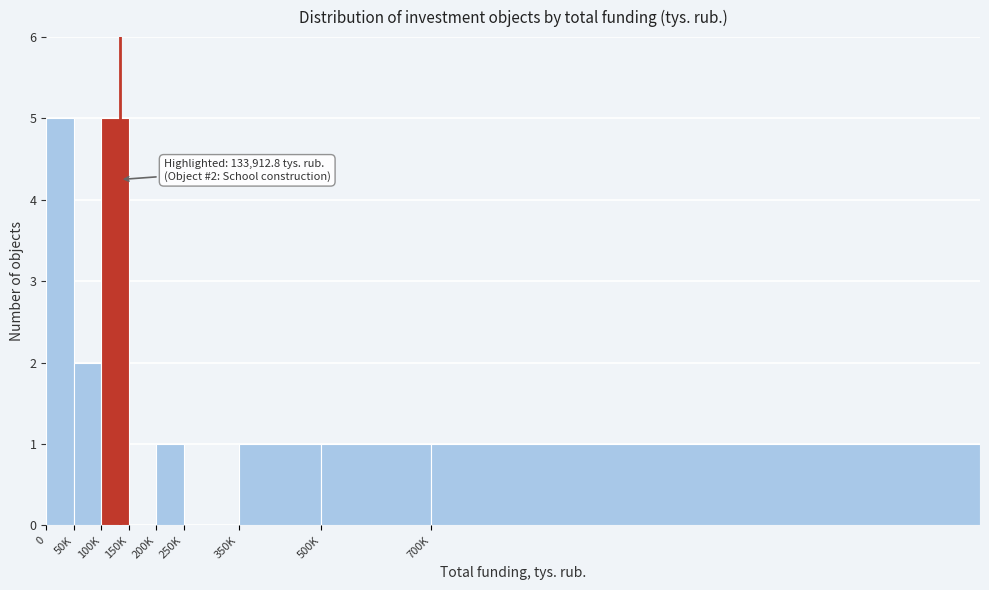

Reading right to left, transcribe all the data shown in this chart.

700K=1	500K=1	350K=1	250K=0	200K=1	150K=0	100K=5	50K=2	0=5